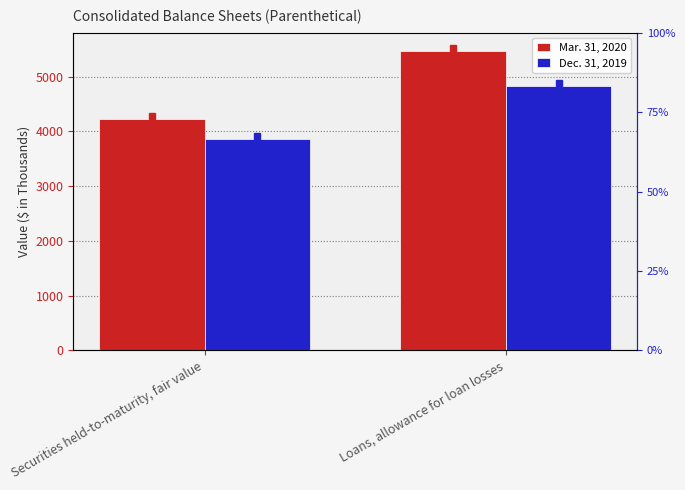

What is the sum of all Dec. 31, 2019 values?

8690